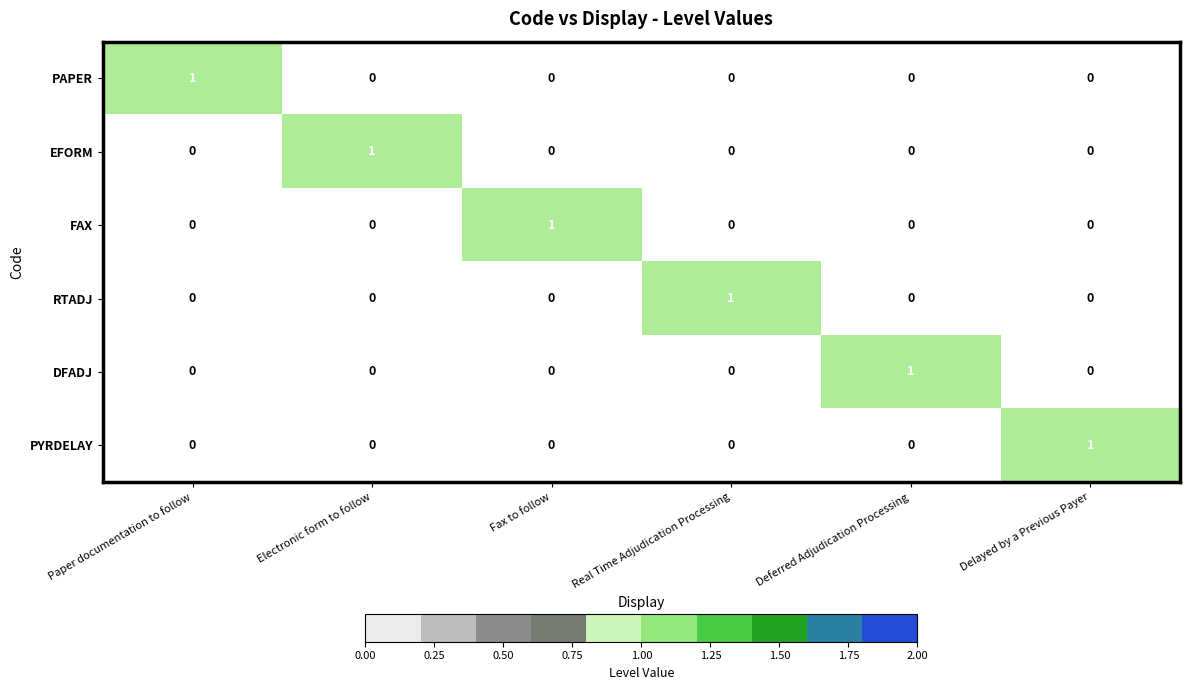

Count the PYRDELAY values in the range 0 to 1.

6